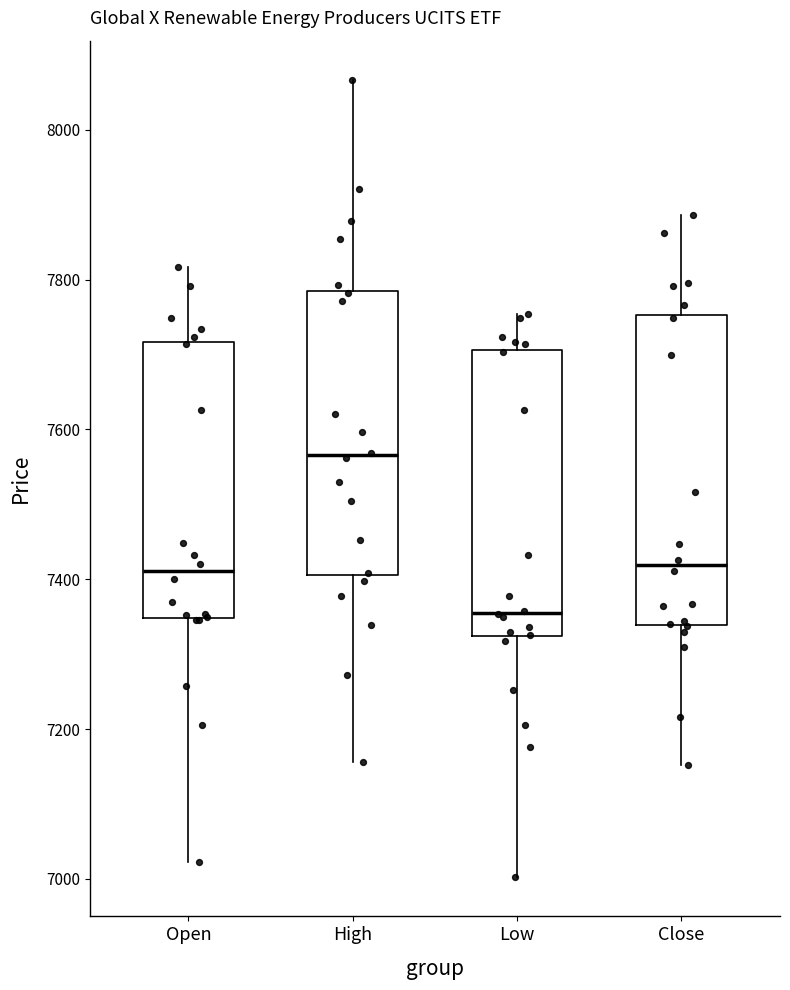

Comparing the boxes themselves (not the whiskers), which one is the tallest?

Close